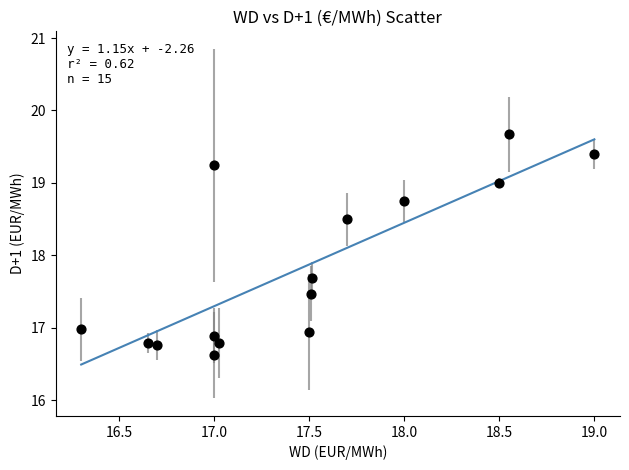

What is the range of X values (max minus min)?

2.7